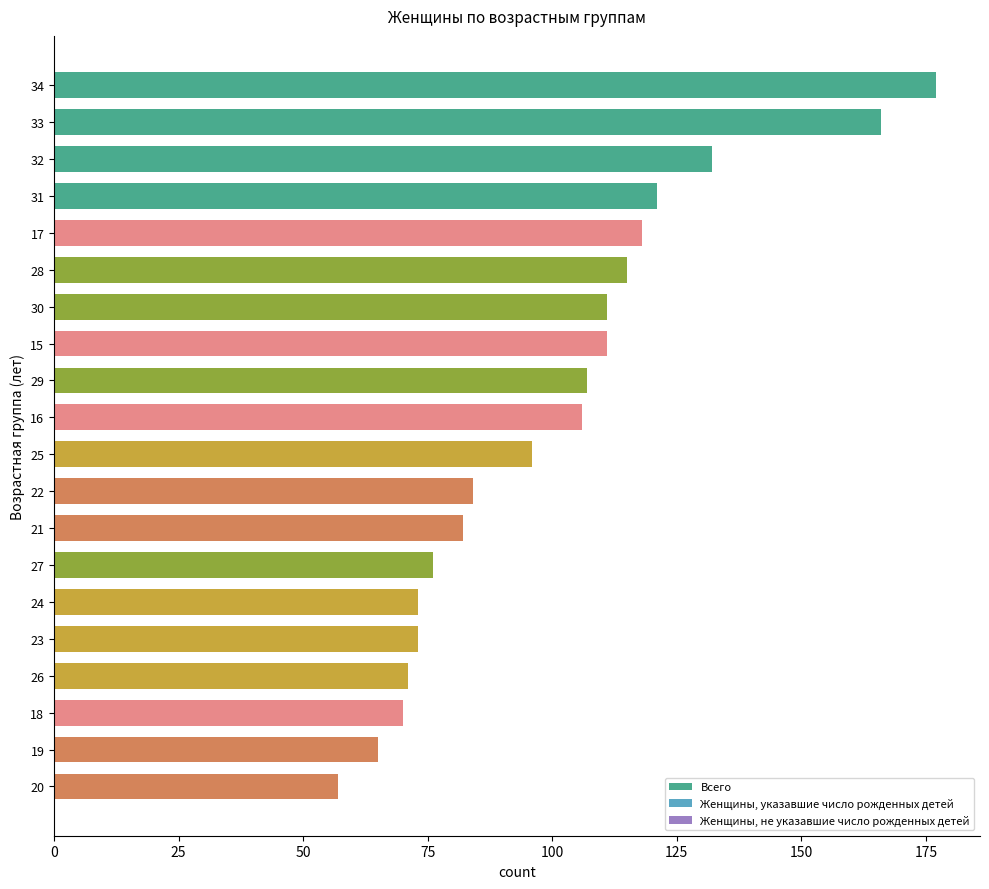

The value at 34 is 177. True or false?

True